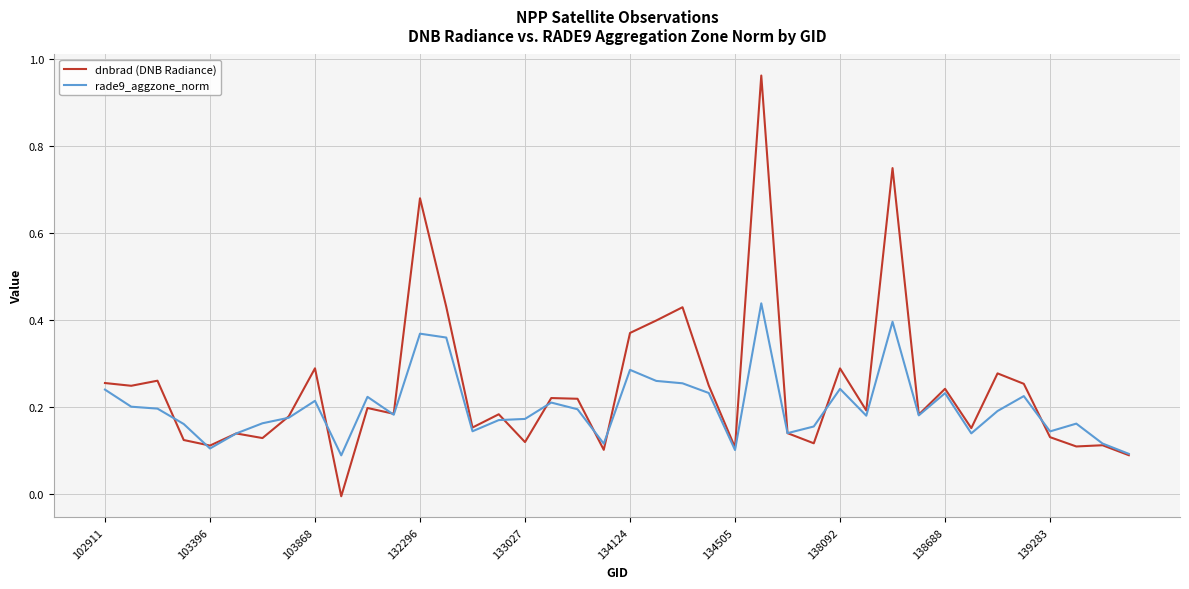

Which series has the widest spread of values?

dnbrad (DNB Radiance)